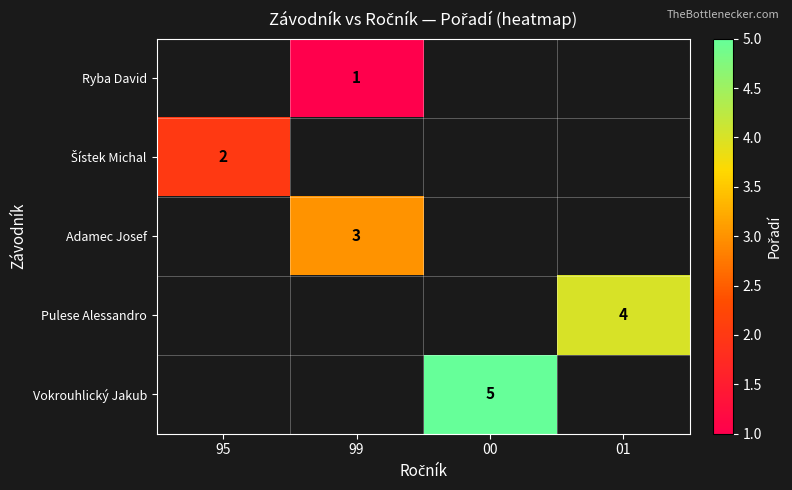

The Ryba David series shows 1 at 99. True or false?

True